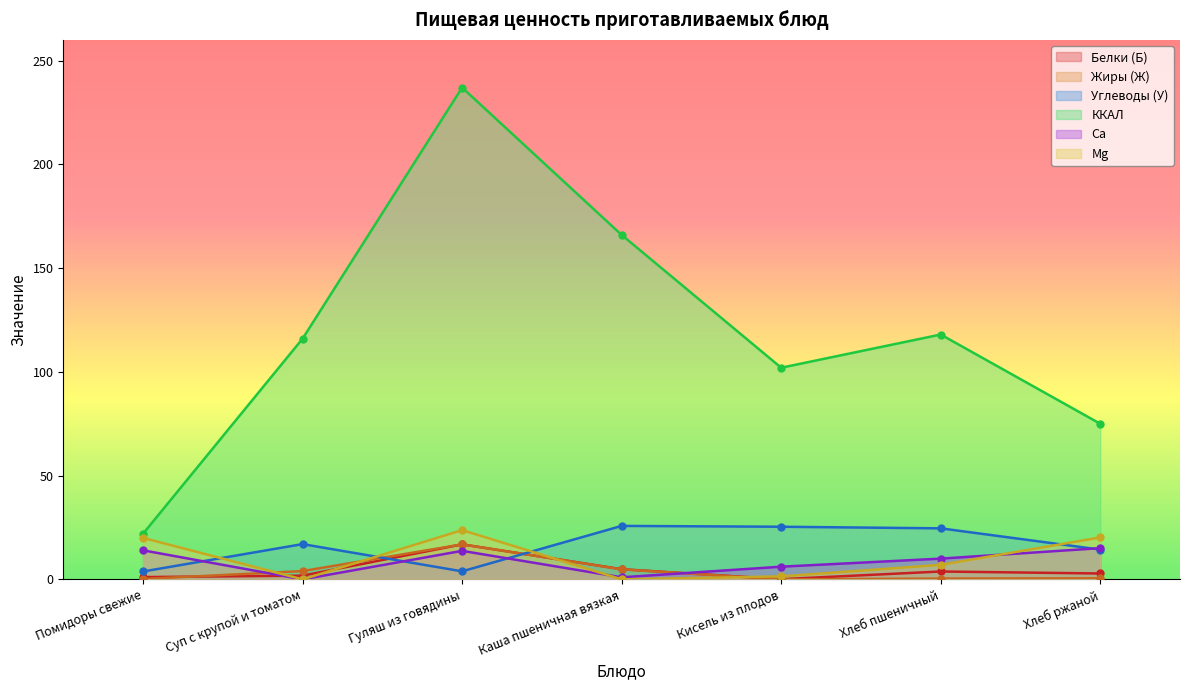

At which category is the sum across all series the highest?

Гуляш из говядины